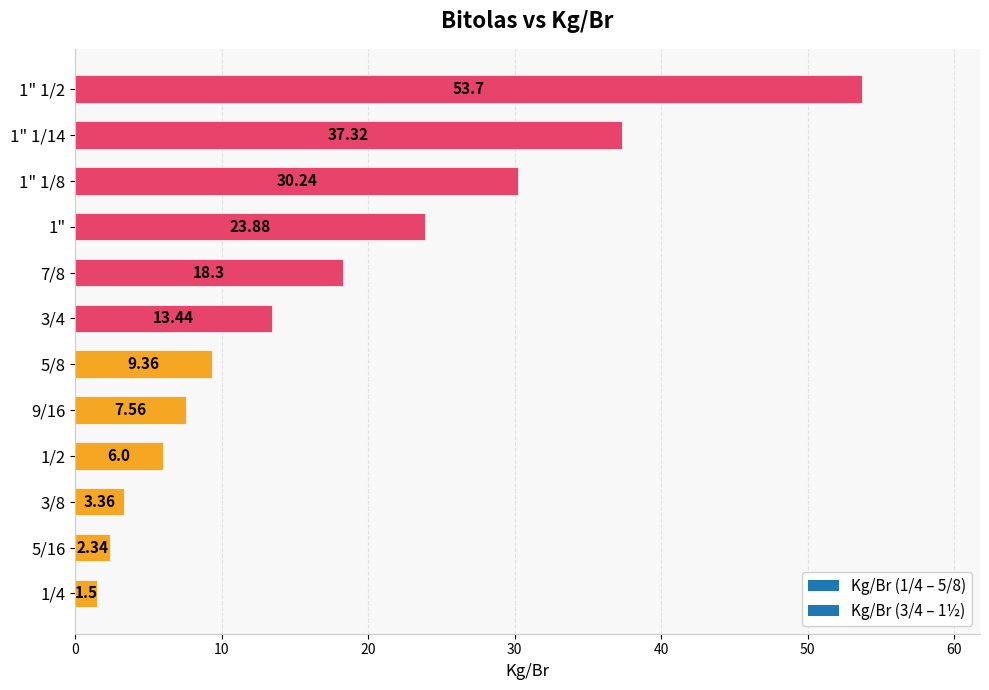

What is the sum of all values?

207.0